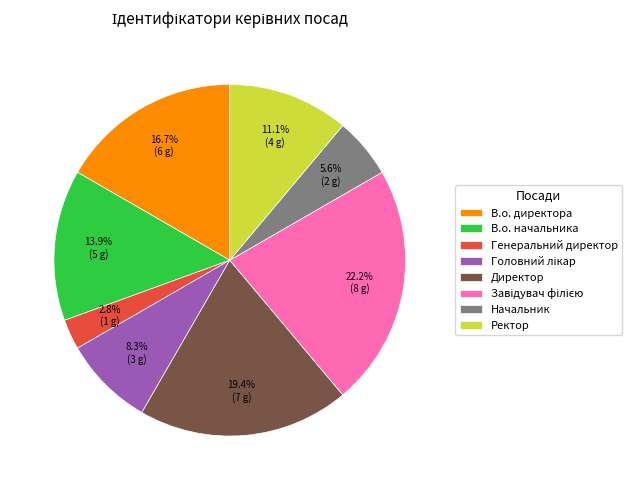

What is the smallest slice in the pie chart?

Генеральний директор